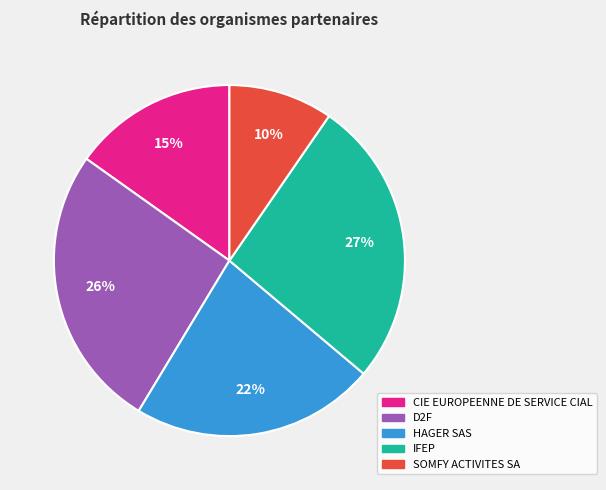

To the nearest percent, what is the average slice percentage?

20%